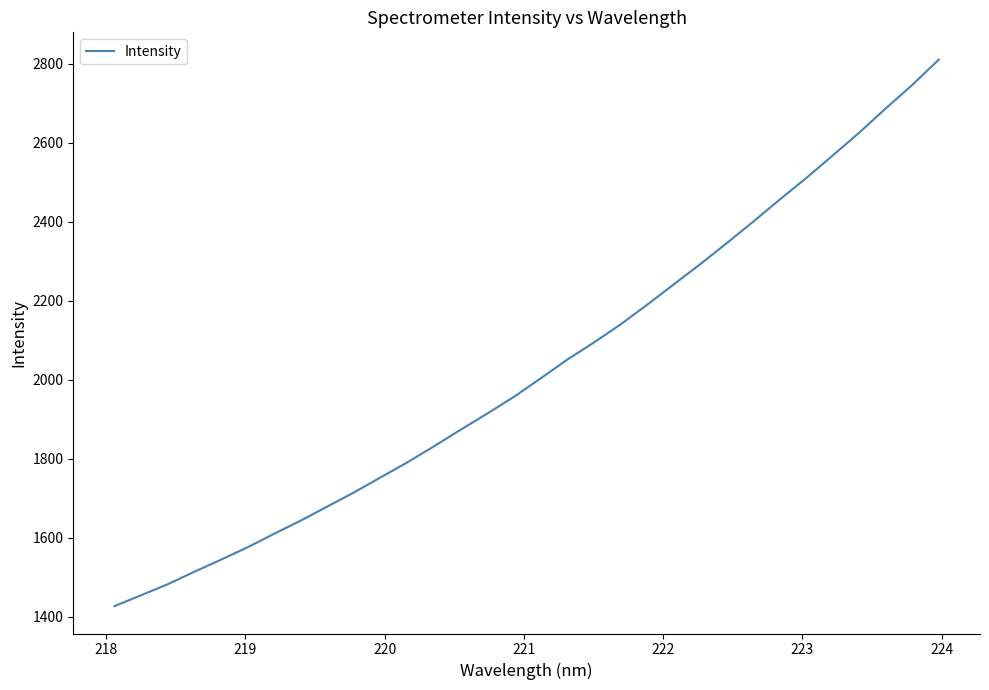

What is the maximum value shown in the chart?

2810.7